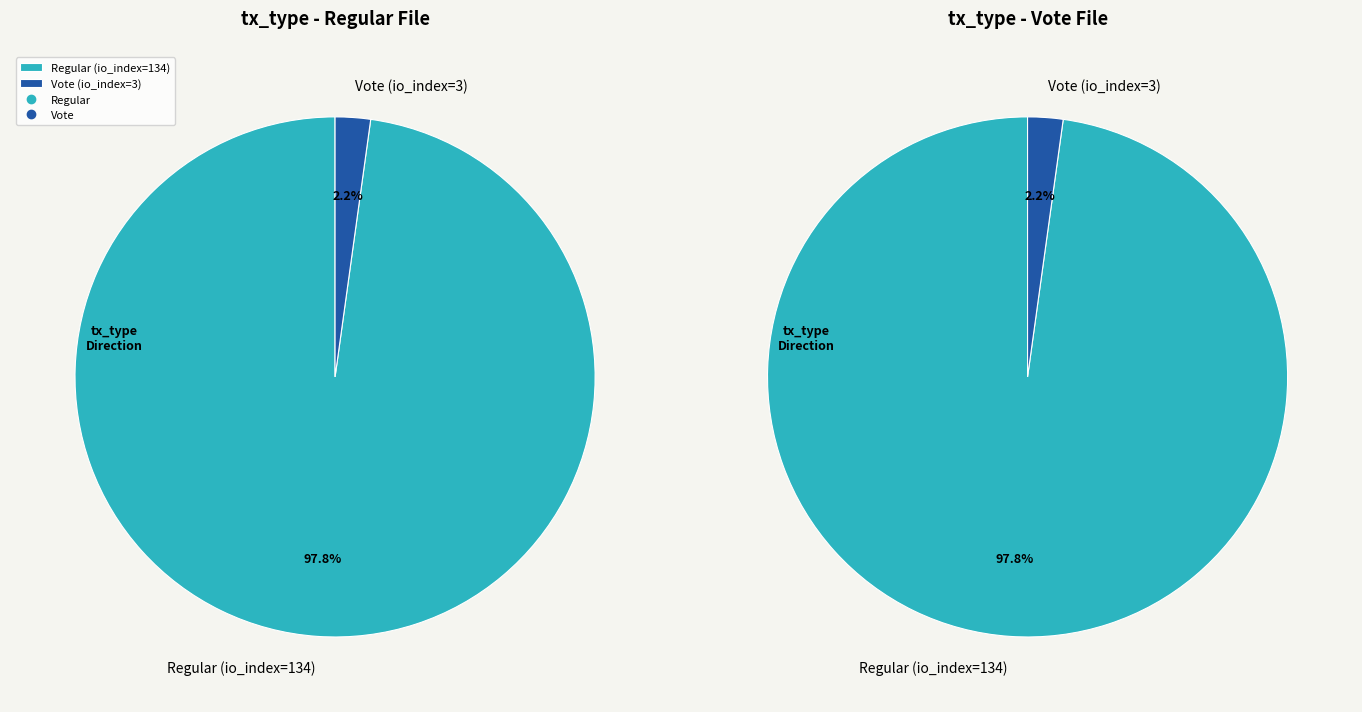

What is the majority slice?

Regular (io_index=134)